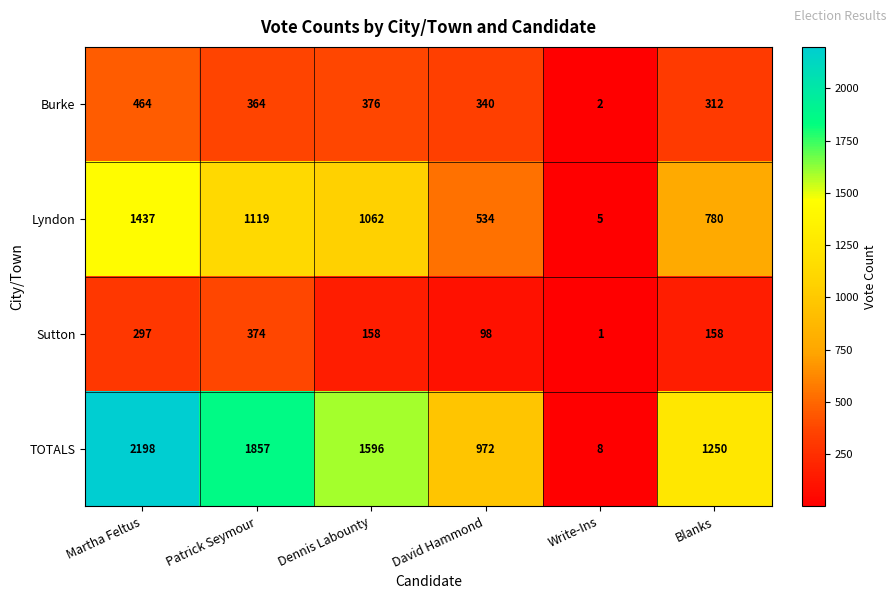

What is the average value of the Sutton series?

181